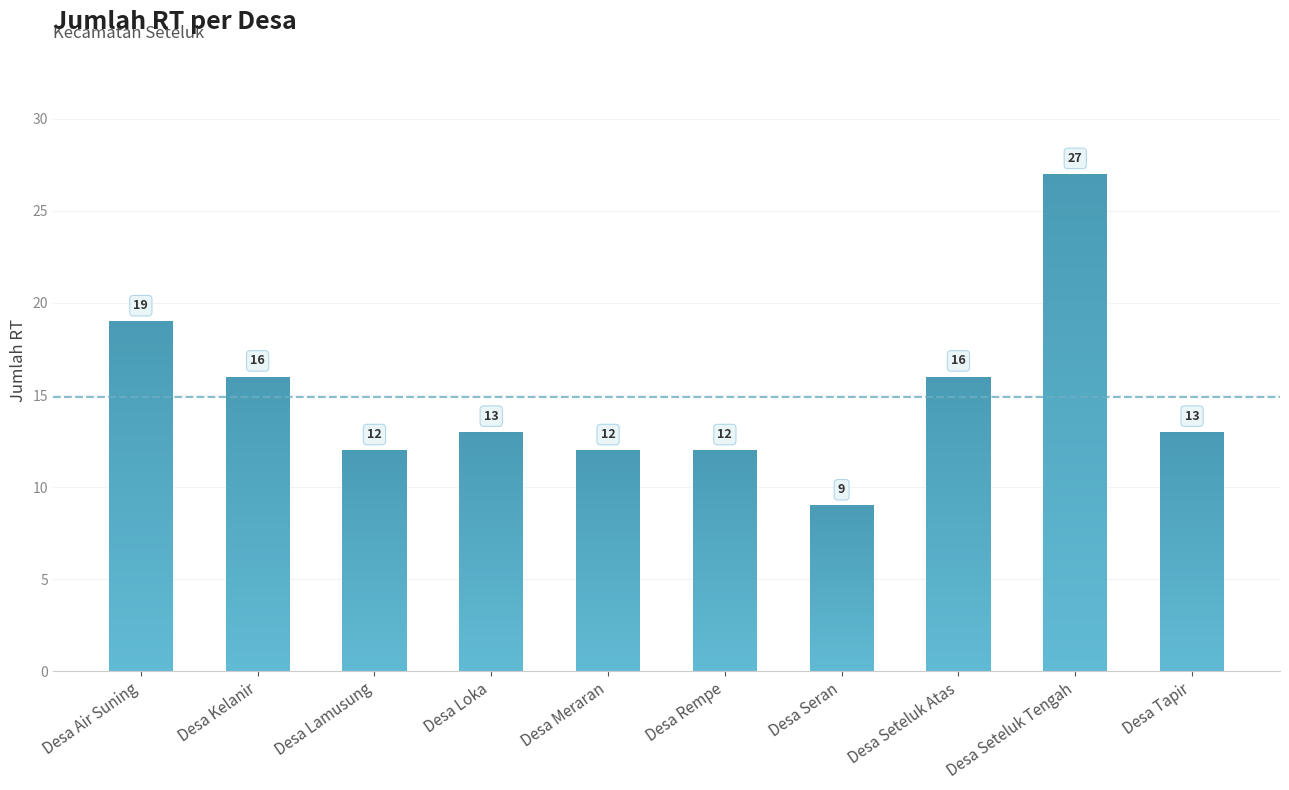

Is it true that the value at Desa Seran is 4?

False